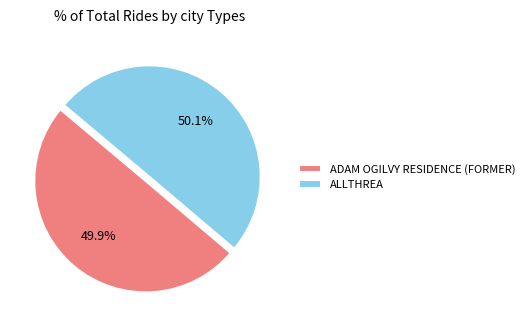

To the nearest percent, what portion does ALLTHREA represent?

50%